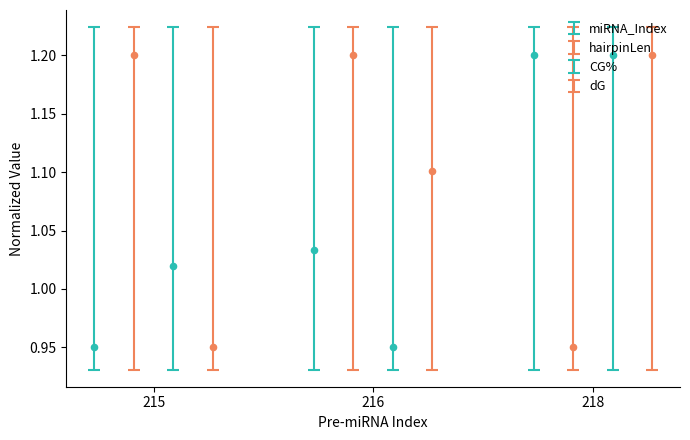

What is the total value across all series at 218?

4.5